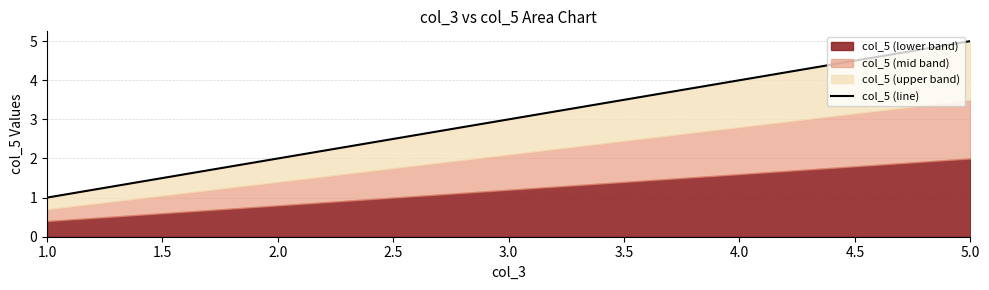

How many lines are shown in the chart?

1